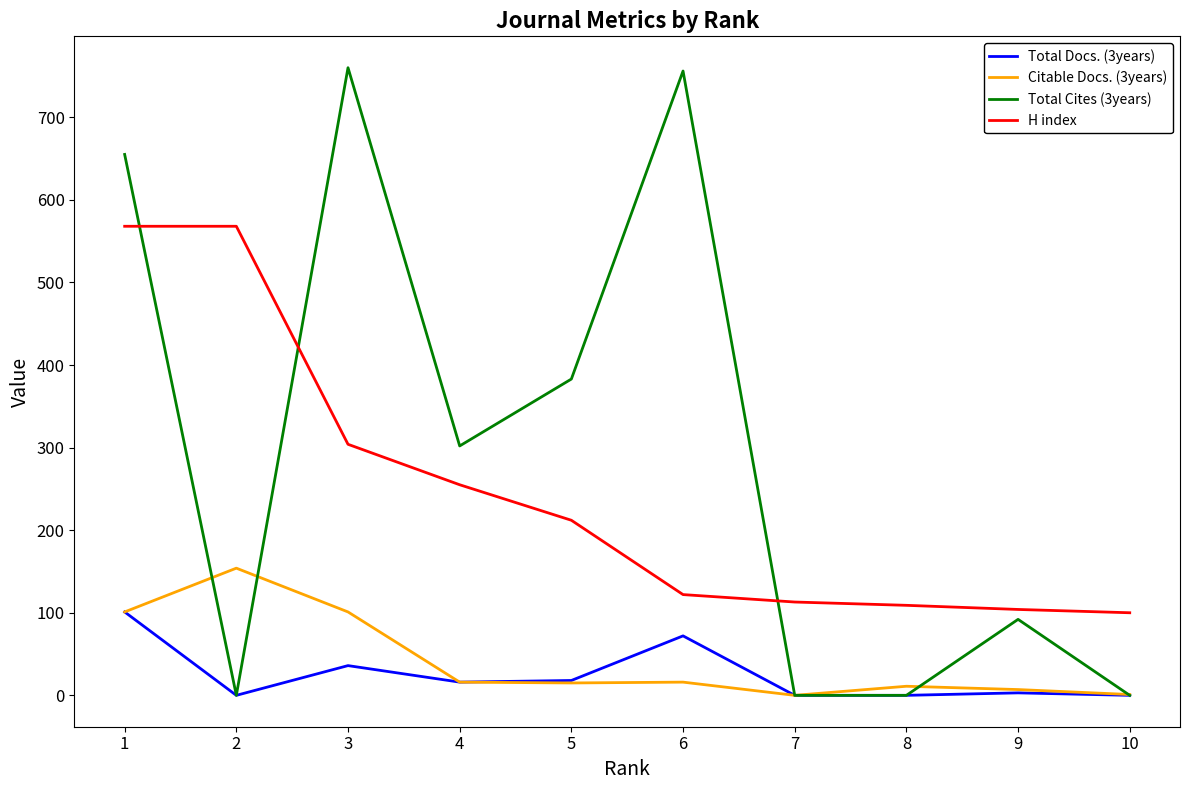

Reading right to left, transcribe all the data shown in this chart.

Total Docs. (3years): 1=101	2=0	3=36	4=16	5=18	6=72	7=0	8=0	9=3	10=0
Citable Docs. (3years): 1=101	2=154	3=101	4=16	5=15	6=16	7=0	8=11	9=7	10=1
Total Cites (3years): 1=655	2=0	3=760	4=302	5=383	6=756	7=0	8=0	9=92	10=0
H index: 1=568	2=568	3=304	4=255	5=212	6=122	7=113	8=109	9=104	10=100